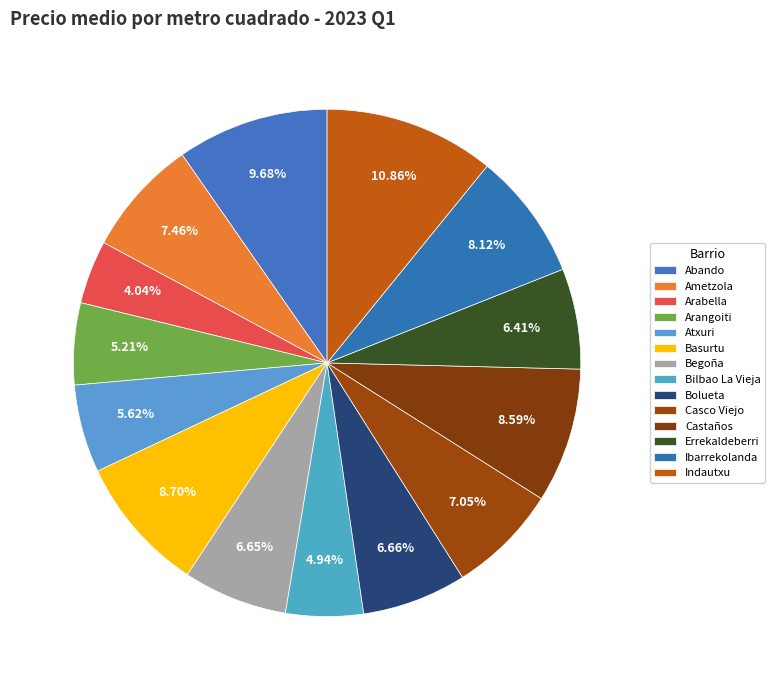

What is the largest slice in the pie chart?

Indautxu